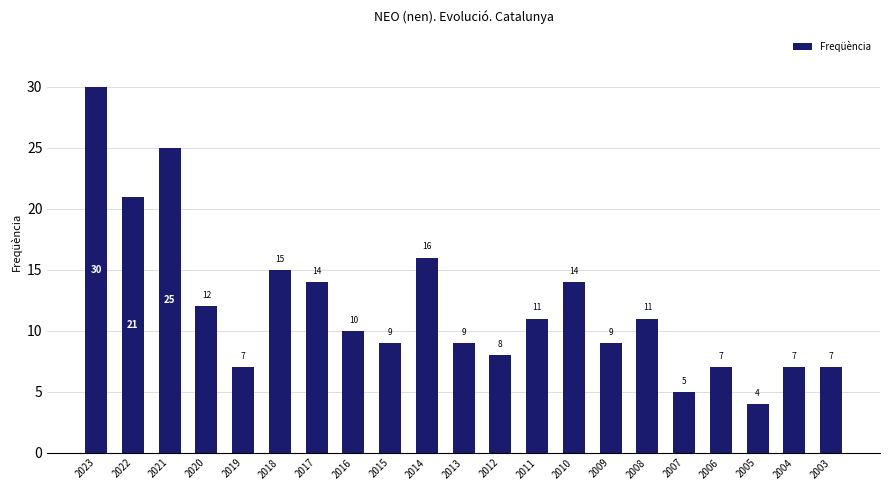

Count the number of categories in the chart.

21